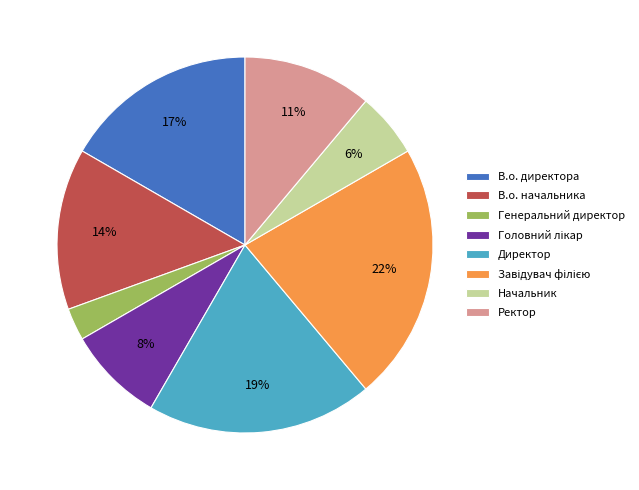

Which category has the smallest portion of the pie?

Генеральний директор